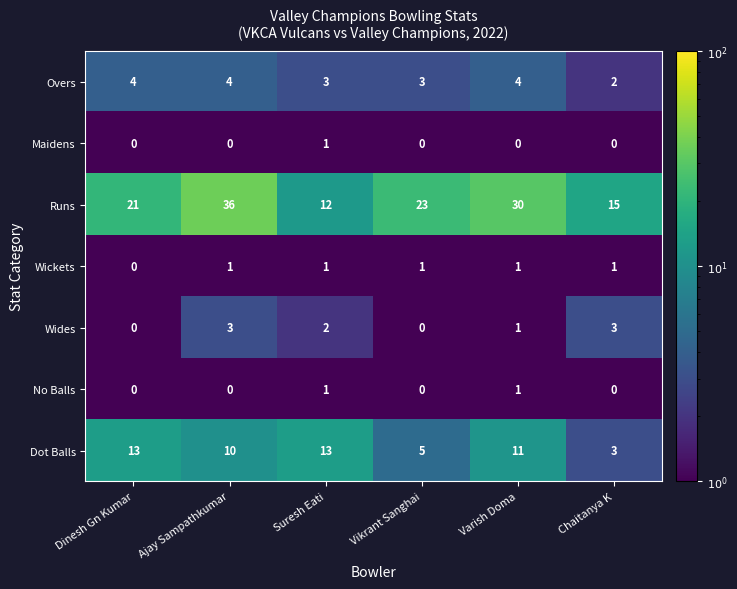

The value of Wides at Vikrant Sanghai is 0. True or false?

True